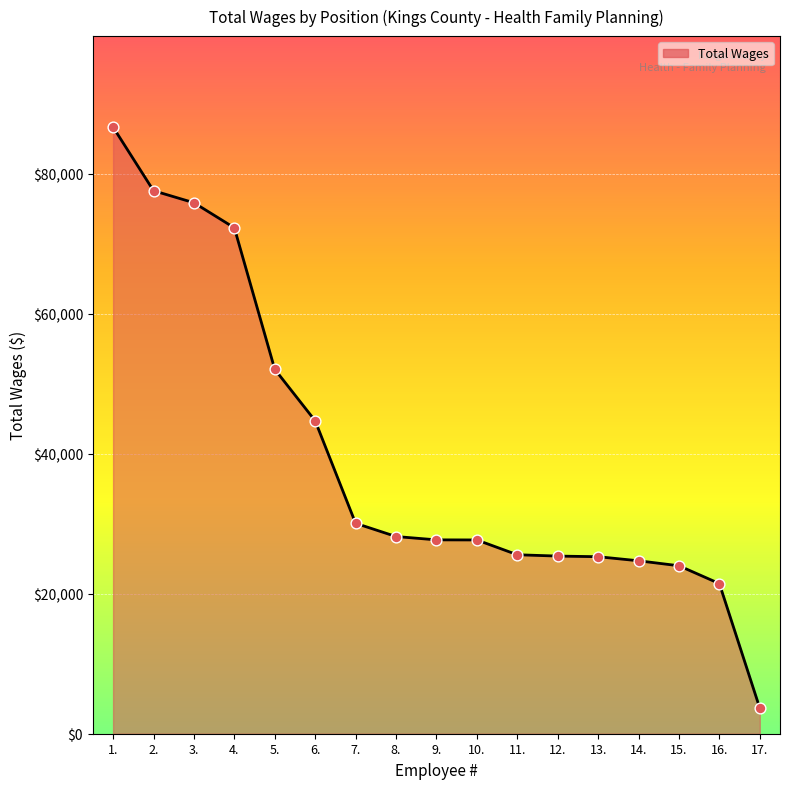

What is the ratio of the value at 2. to the value at 13.?

3.1